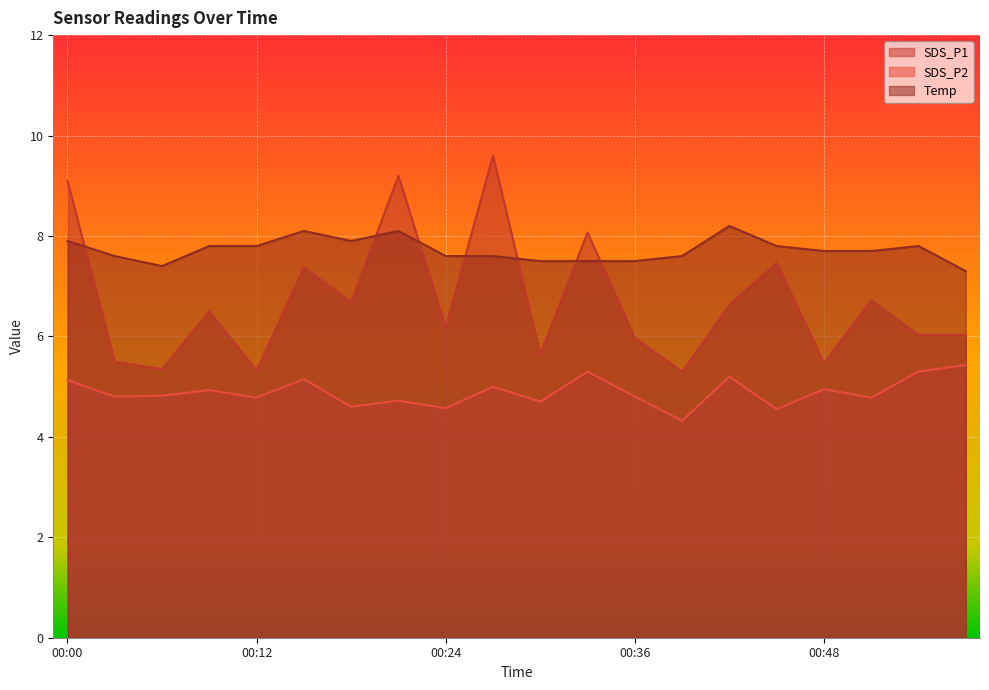

What is the smallest value displayed?

4.3